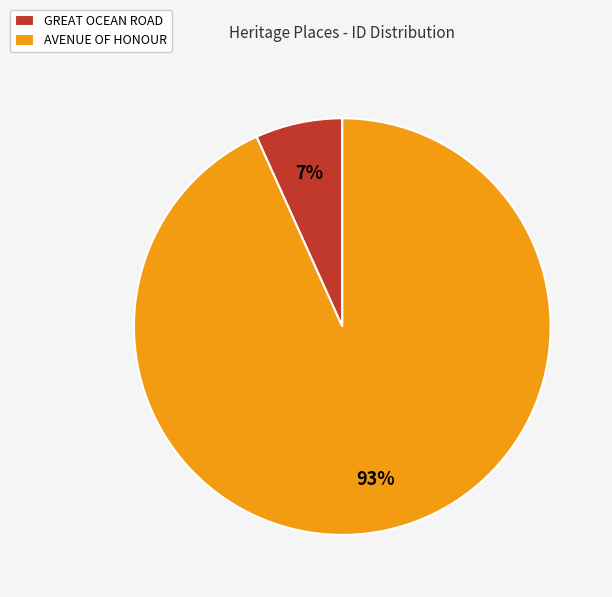

What is the majority slice?

AVENUE OF HONOUR